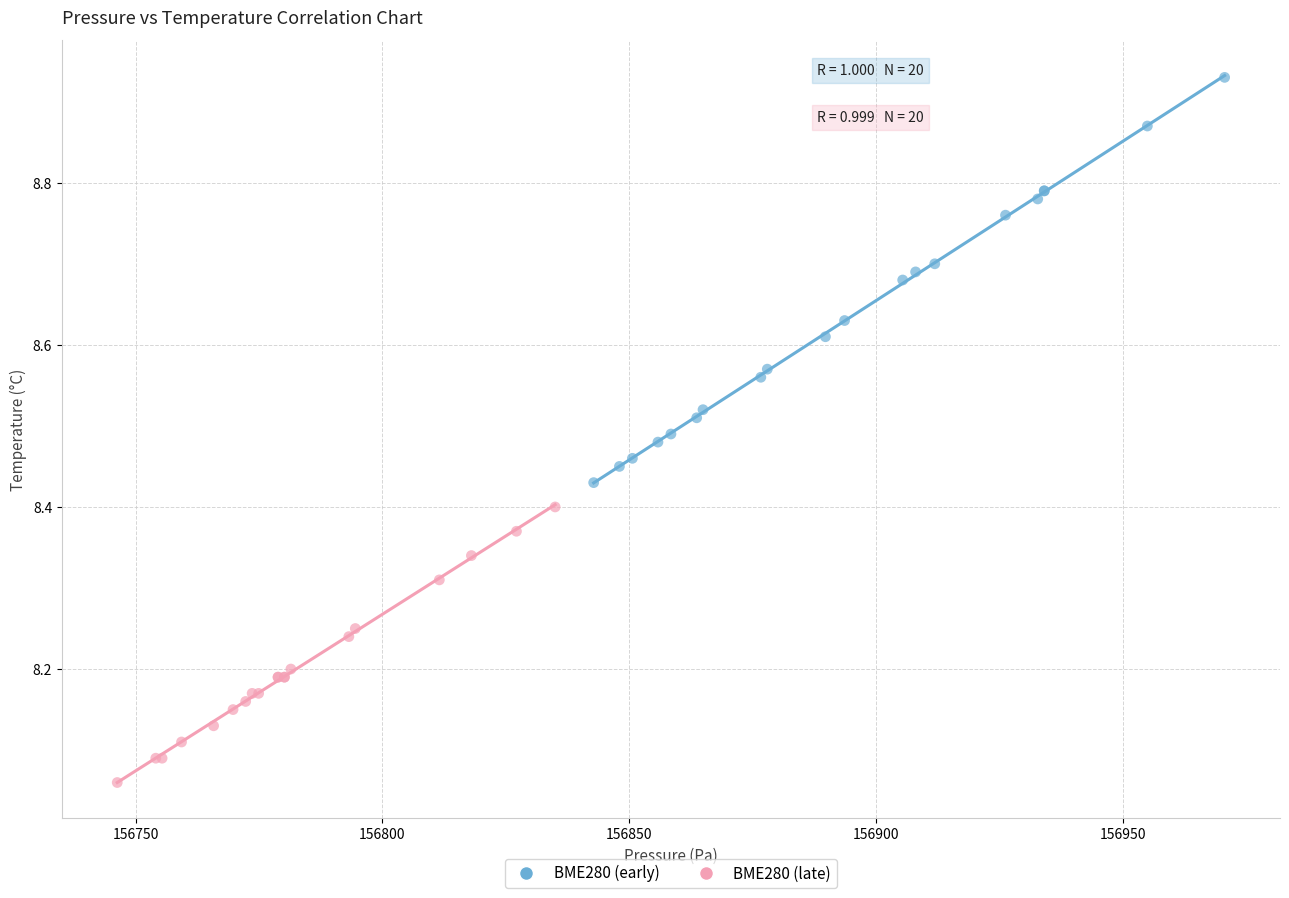

Which series has the widest spread of Y values?

BME280 (early)